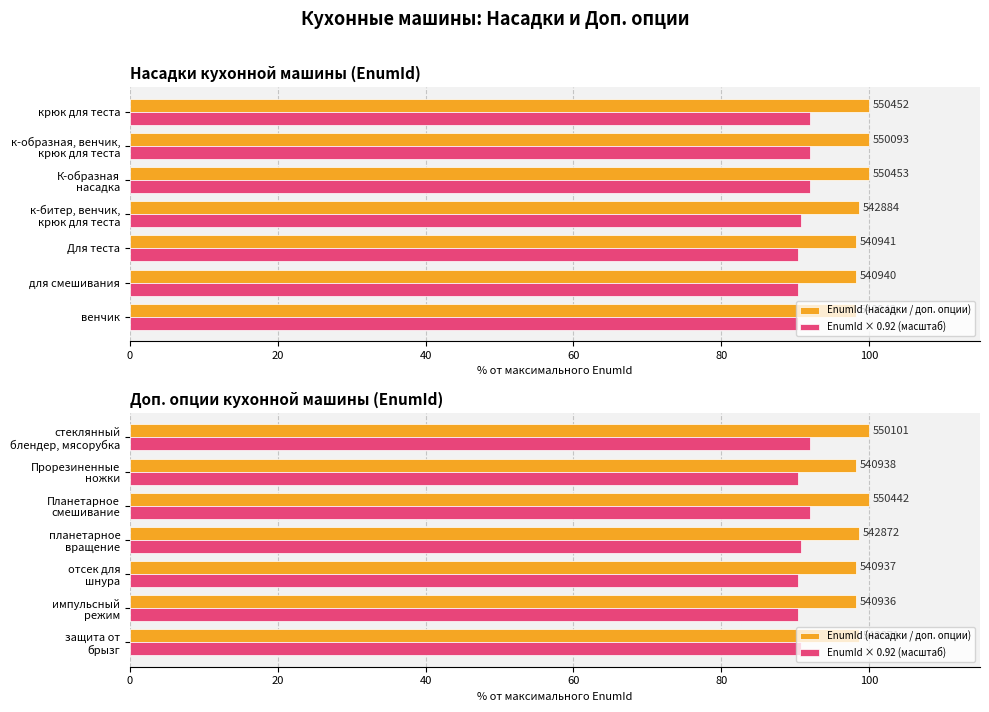

Which series has the largest total across all categories?

EnumId (насадки / доп. опции)